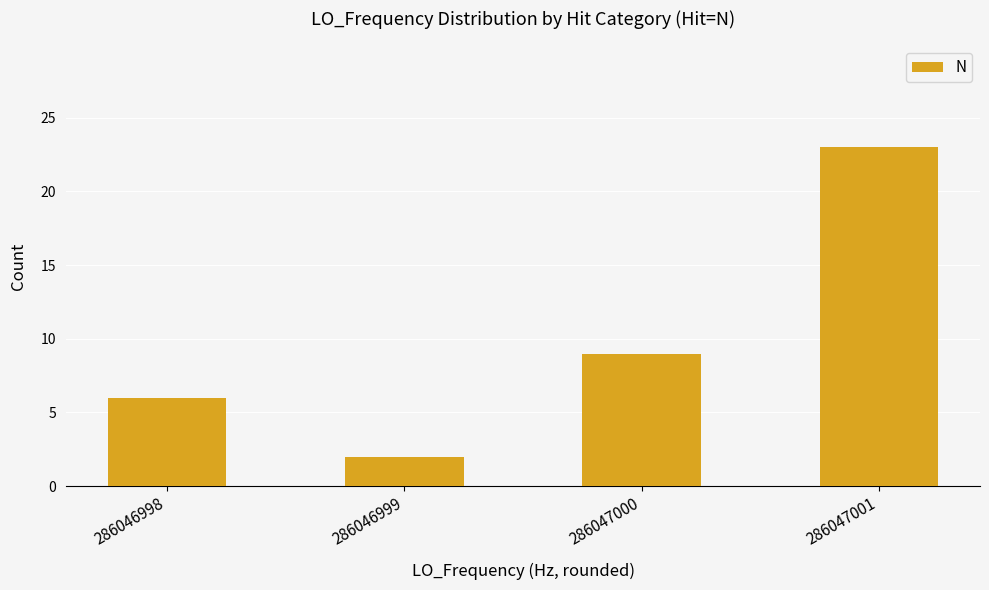

At which category does the chart reach its minimum across all series?

286046999